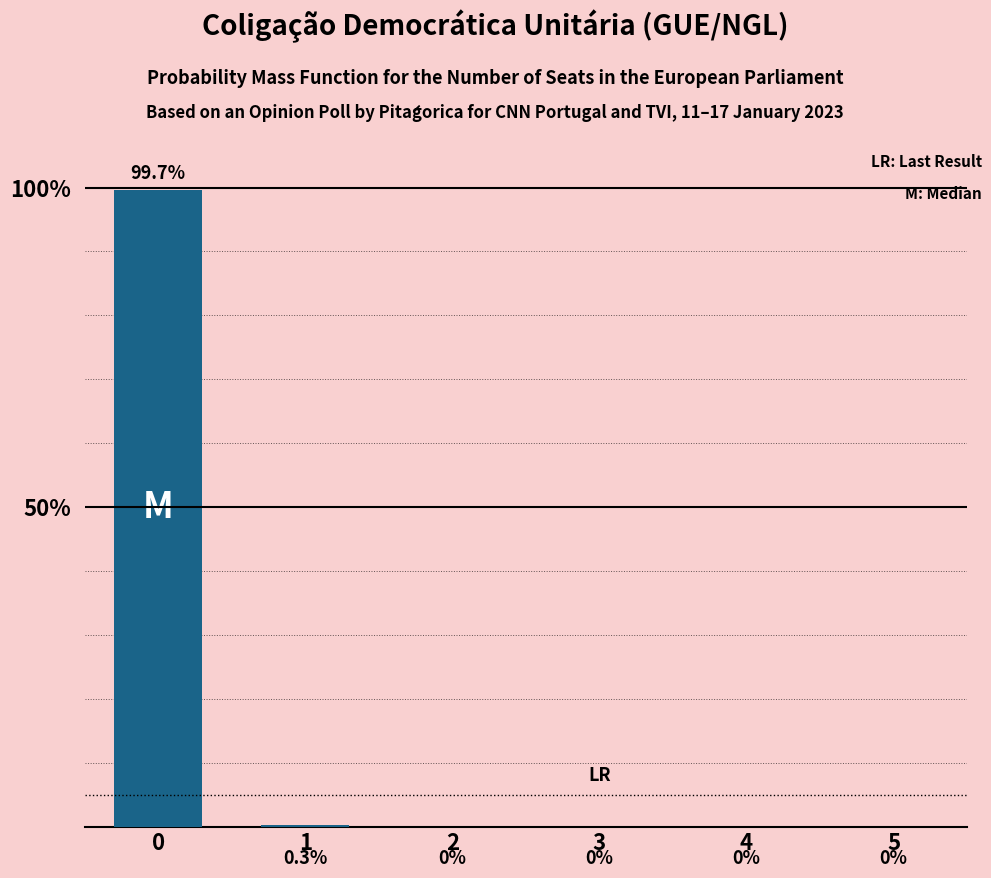

True or false: the data shows 0.3 at 1.

True